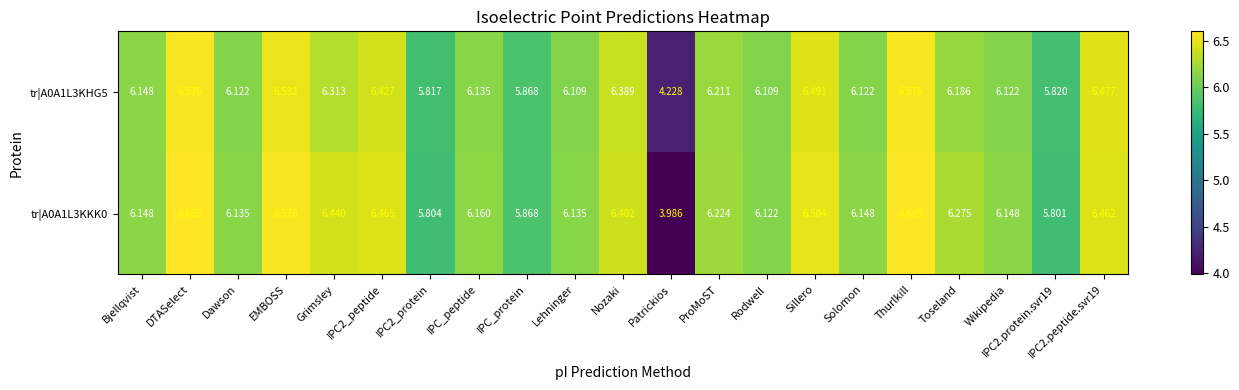

What is the total value across all series at Solomon?

12.3